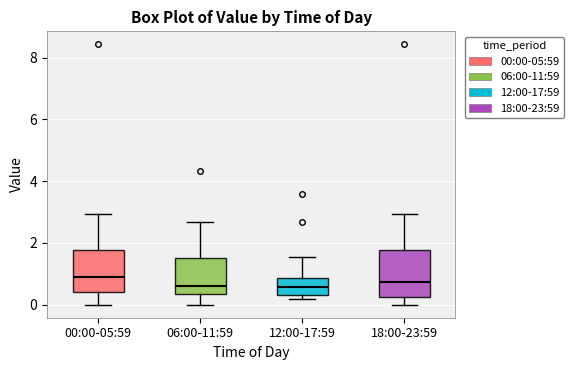

Reading left to right, transcribe this box plot: for each box, give where its median line is, the range the box spans, and where its two whiskers end, as read against the y-axis. The values are not printed on the chart, so give them approximately, as read against the axis.

00:00-05:59: median 1.0, box 0.4 to 1.8, whiskers 0.0 to 3.0
06:00-11:59: median 0.6, box 0.4 to 1.6, whiskers 0.0 to 2.6
12:00-17:59: median 0.6, box 0.4 to 0.8, whiskers 0.2 to 1.6
18:00-23:59: median 0.8, box 0.2 to 1.8, whiskers 0.0 to 3.0